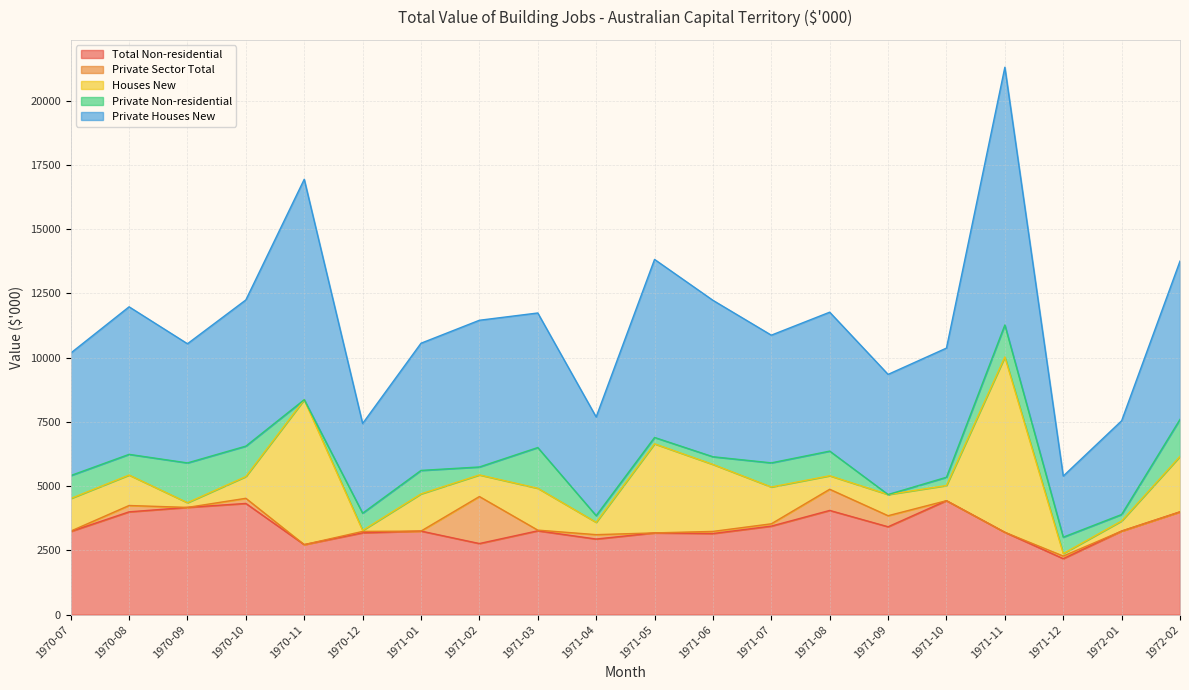

How many data points in Private Houses New are less than 5235?

10